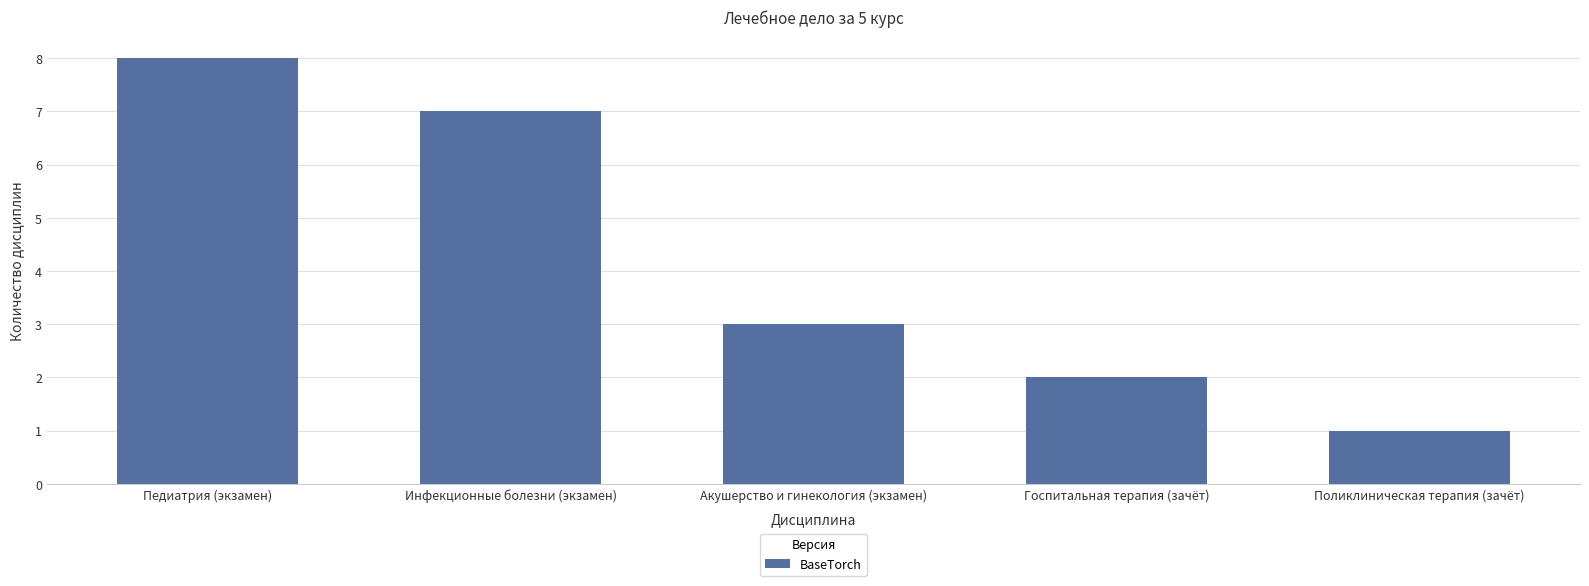

Where does the data first go above 3?

Педиатрия (экзамен)